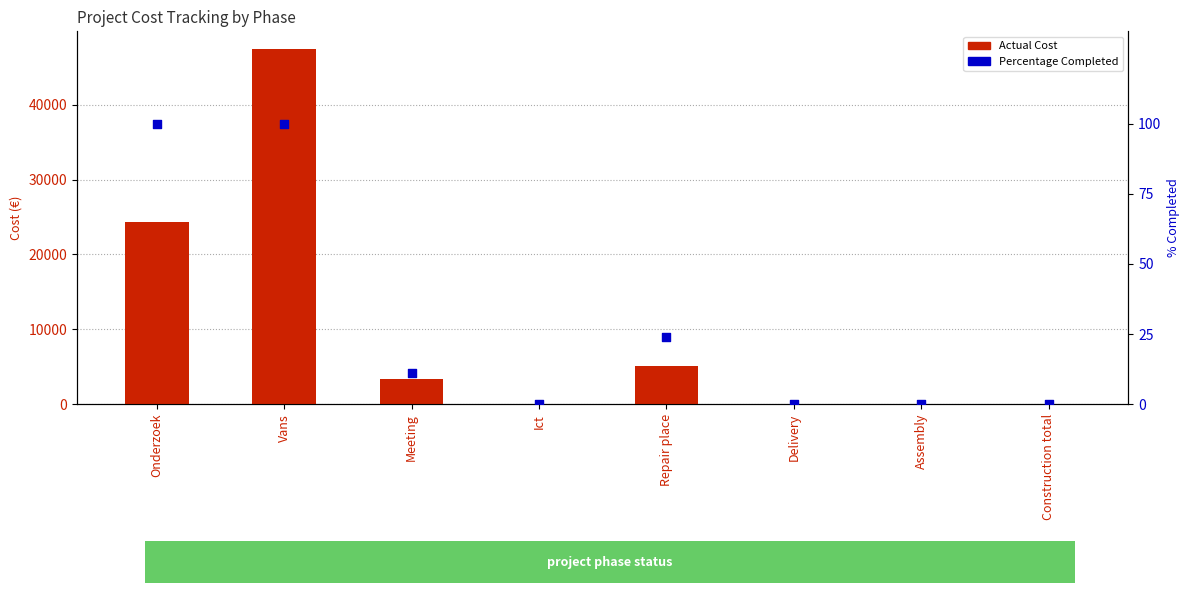

Which series has the largest total across all categories?

Actual Cost